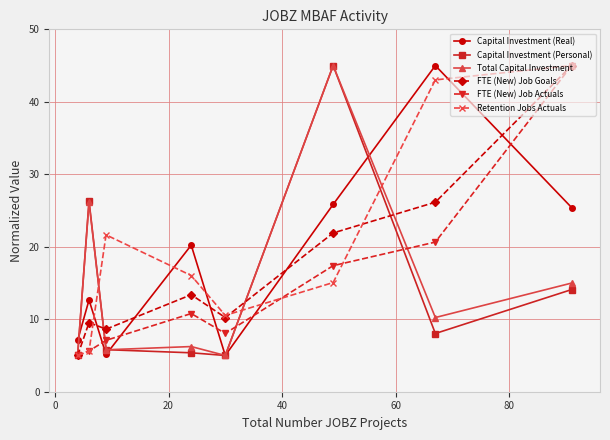

True or false: Capital Investment (Personal) and Capital Investment (Real) intersect in this chart.

True